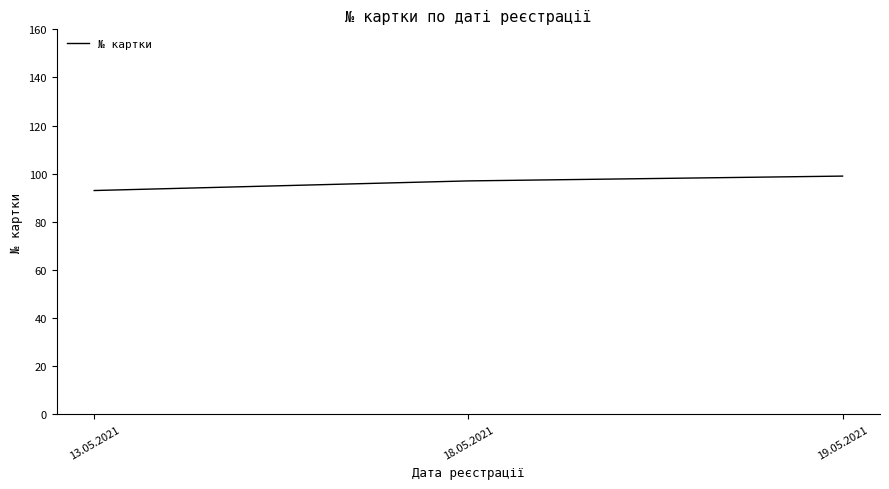

What is the ratio of the value at 18.05.2021 to the value at 19.05.2021?

1.0